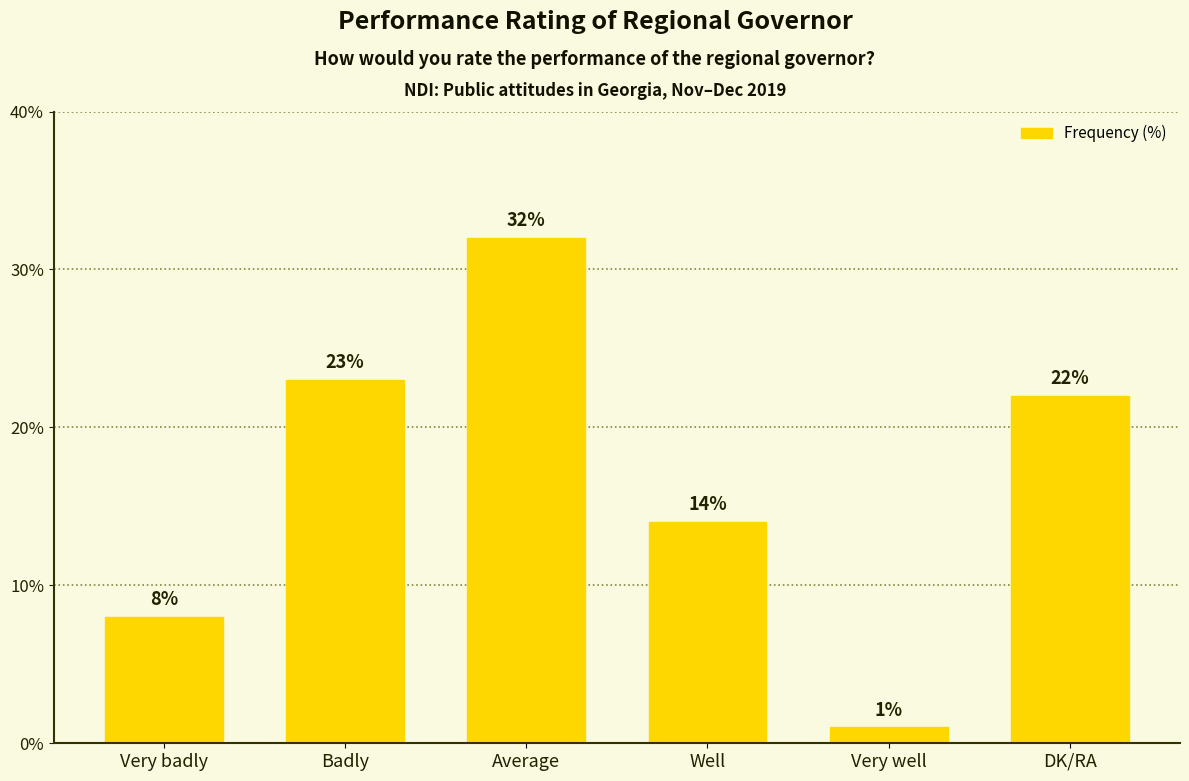

What is the sum of all values?

100